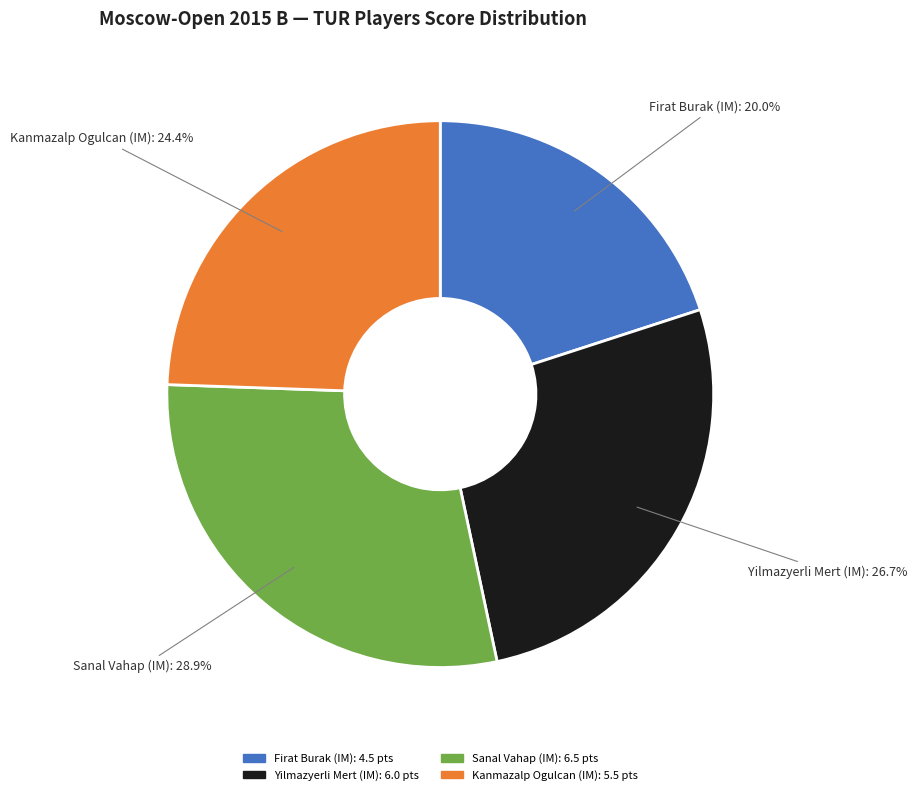

Which category has the smallest portion of the pie?

Firat Burak (IM)